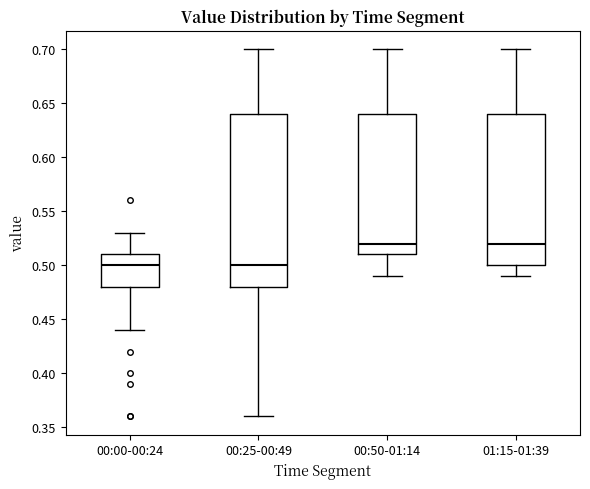

Reading left to right, transcribe this box plot: for each box, give where its median line is, the range the box spans, and where its two whiskers end, as read against the y-axis. The values are not printed on the chart, so give them approximately, as read against the axis.

00:00-00:24: median 0.50, box 0.48 to 0.51, whiskers 0.44 to 0.53
00:25-00:49: median 0.50, box 0.48 to 0.64, whiskers 0.36 to 0.70
00:50-01:14: median 0.52, box 0.51 to 0.64, whiskers 0.49 to 0.70
01:15-01:39: median 0.52, box 0.50 to 0.64, whiskers 0.49 to 0.70